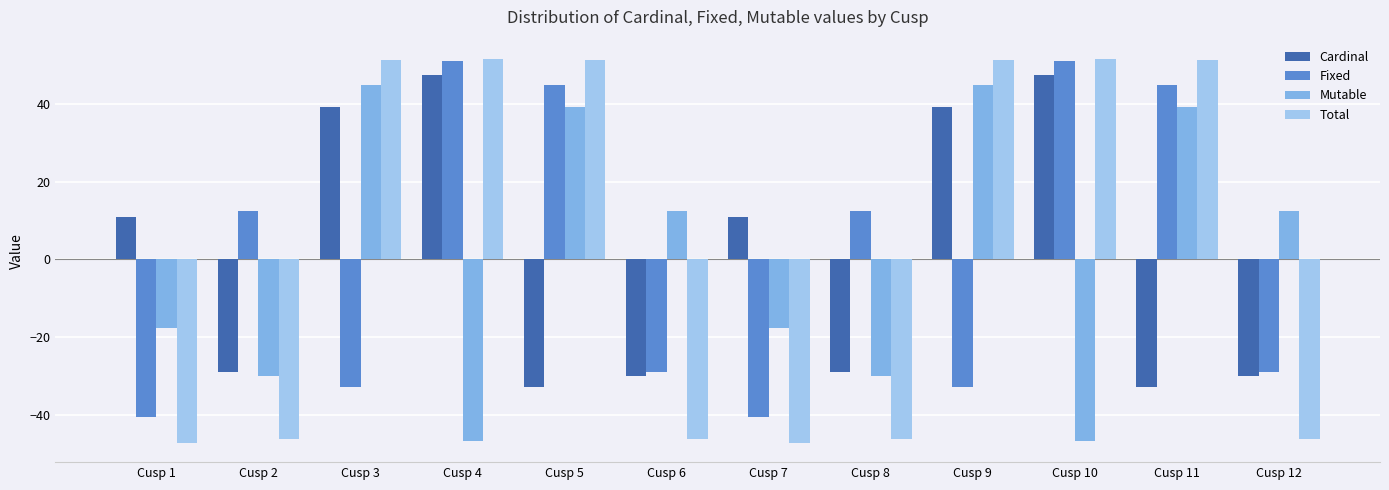

Where does the Total series first go above 51?

Cusp 3